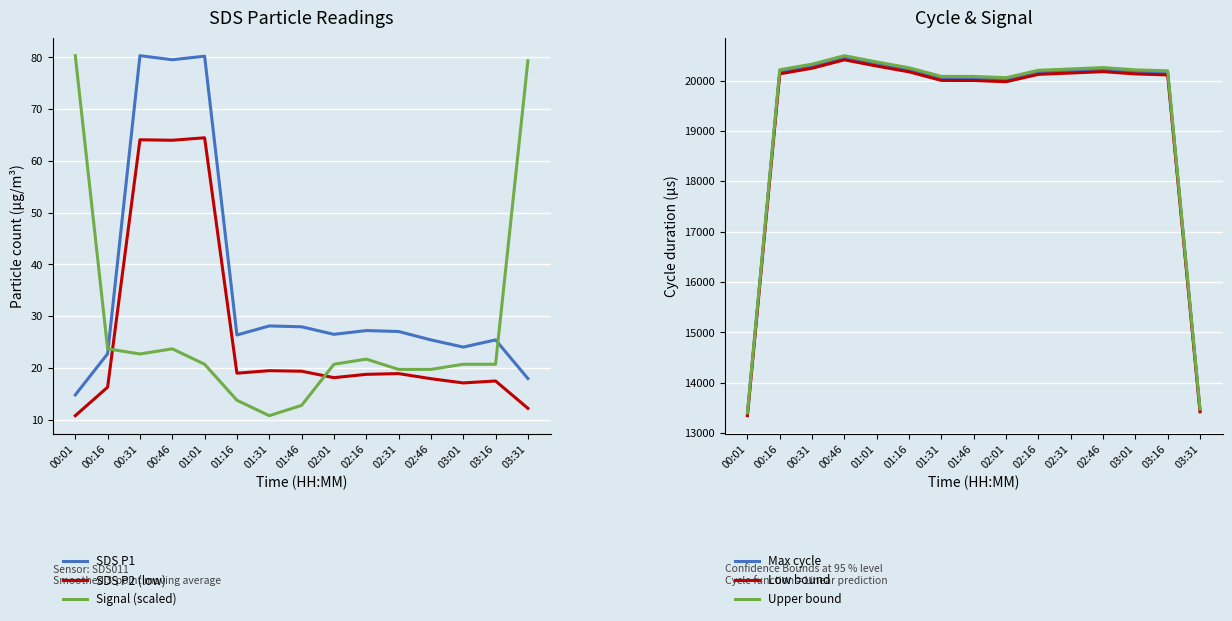

Is this an area chart (filled region under the line)?

No